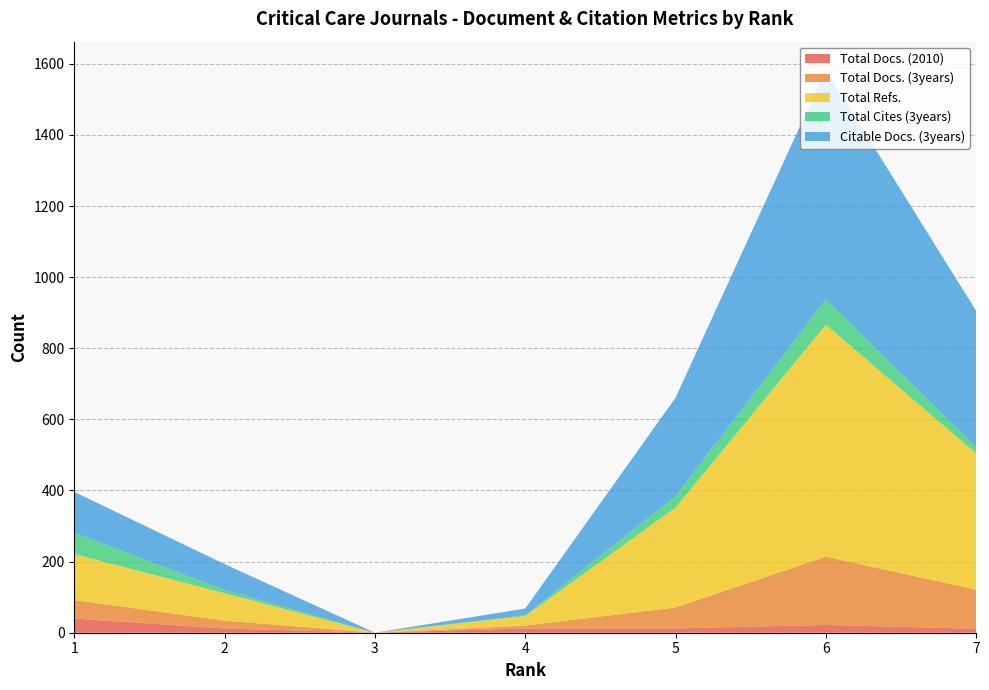

Reading left to right, list all the values displayed in this chart.

Total Docs. (2010): 1=40	2=12	3=0	4=12	5=12	6=22	7=11
Total Docs. (3years): 1=52	2=22	3=0	4=8	5=59	6=192	7=110
Total Refs.: 1=129	2=77	3=0	4=27	5=281	6=652	7=383
Total Cites (3years): 1=60	2=9	3=0	4=2	5=32	6=71	7=18
Citable Docs. (3years): 1=115	2=73	3=0	4=19	5=277	6=646	7=383